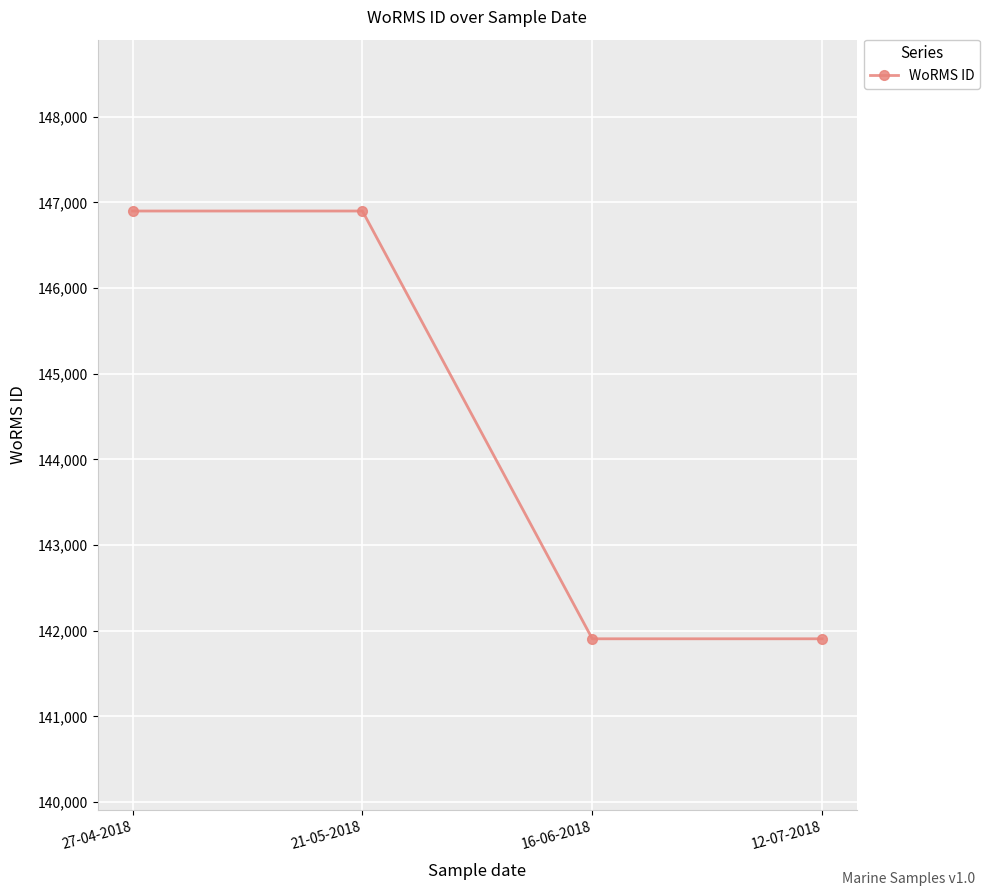

What is the difference between the values at 12-07-2018 and 27-04-2018?

4993